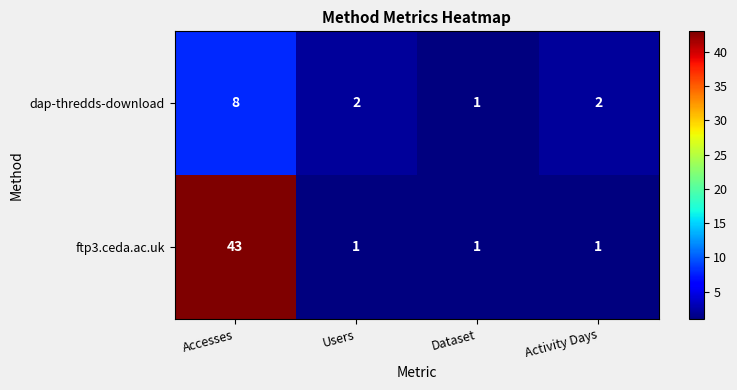

How many ftp3.ceda.ac.uk values are between 1 and 43?

4